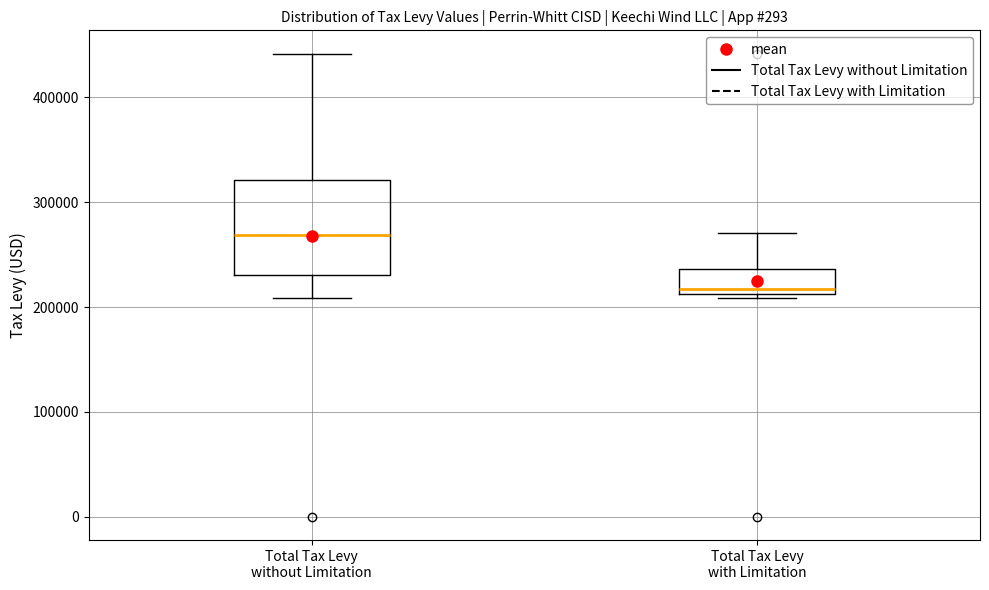

Where is the lower edge of the box for Total Tax Levy with Limitation on the y-axis? The values are not printed on the chart, so give them approximately, as read against the axis.

210000